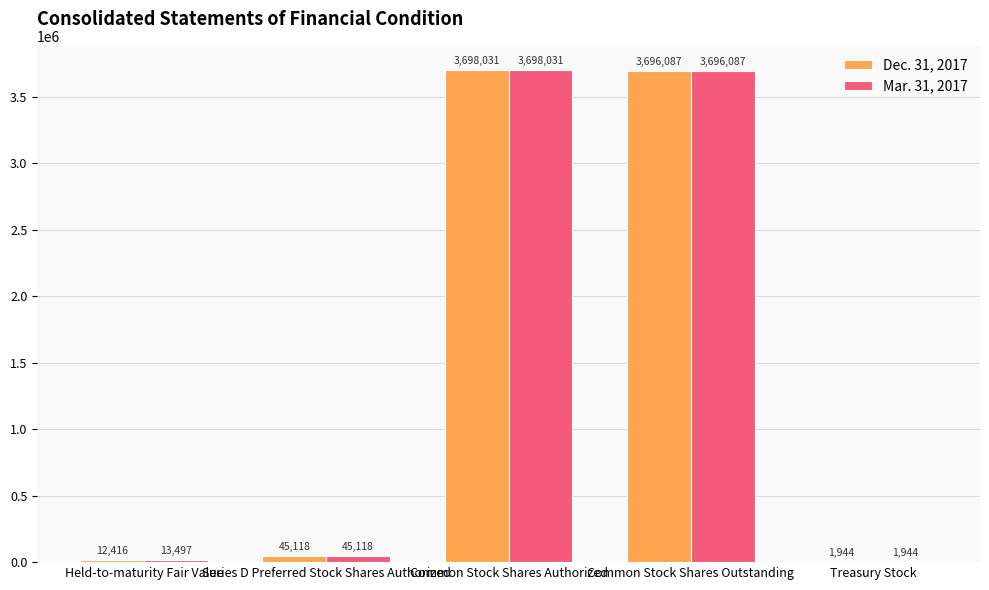

What is the average value of the Dec. 31, 2017 series?

1490719